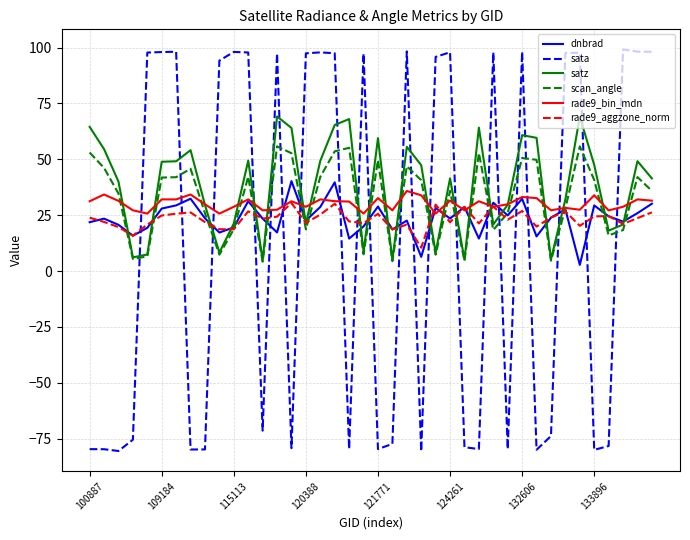

After their last crossing, which series has the higher values: dnbrad or satz?

satz